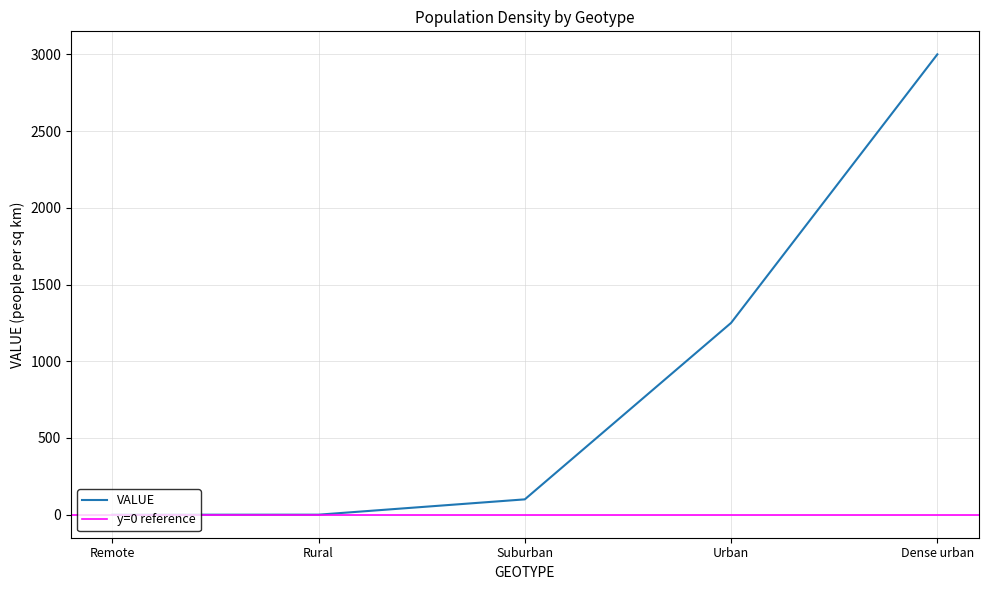

Is it true that VALUE equals 3000.0 at Dense urban?

True